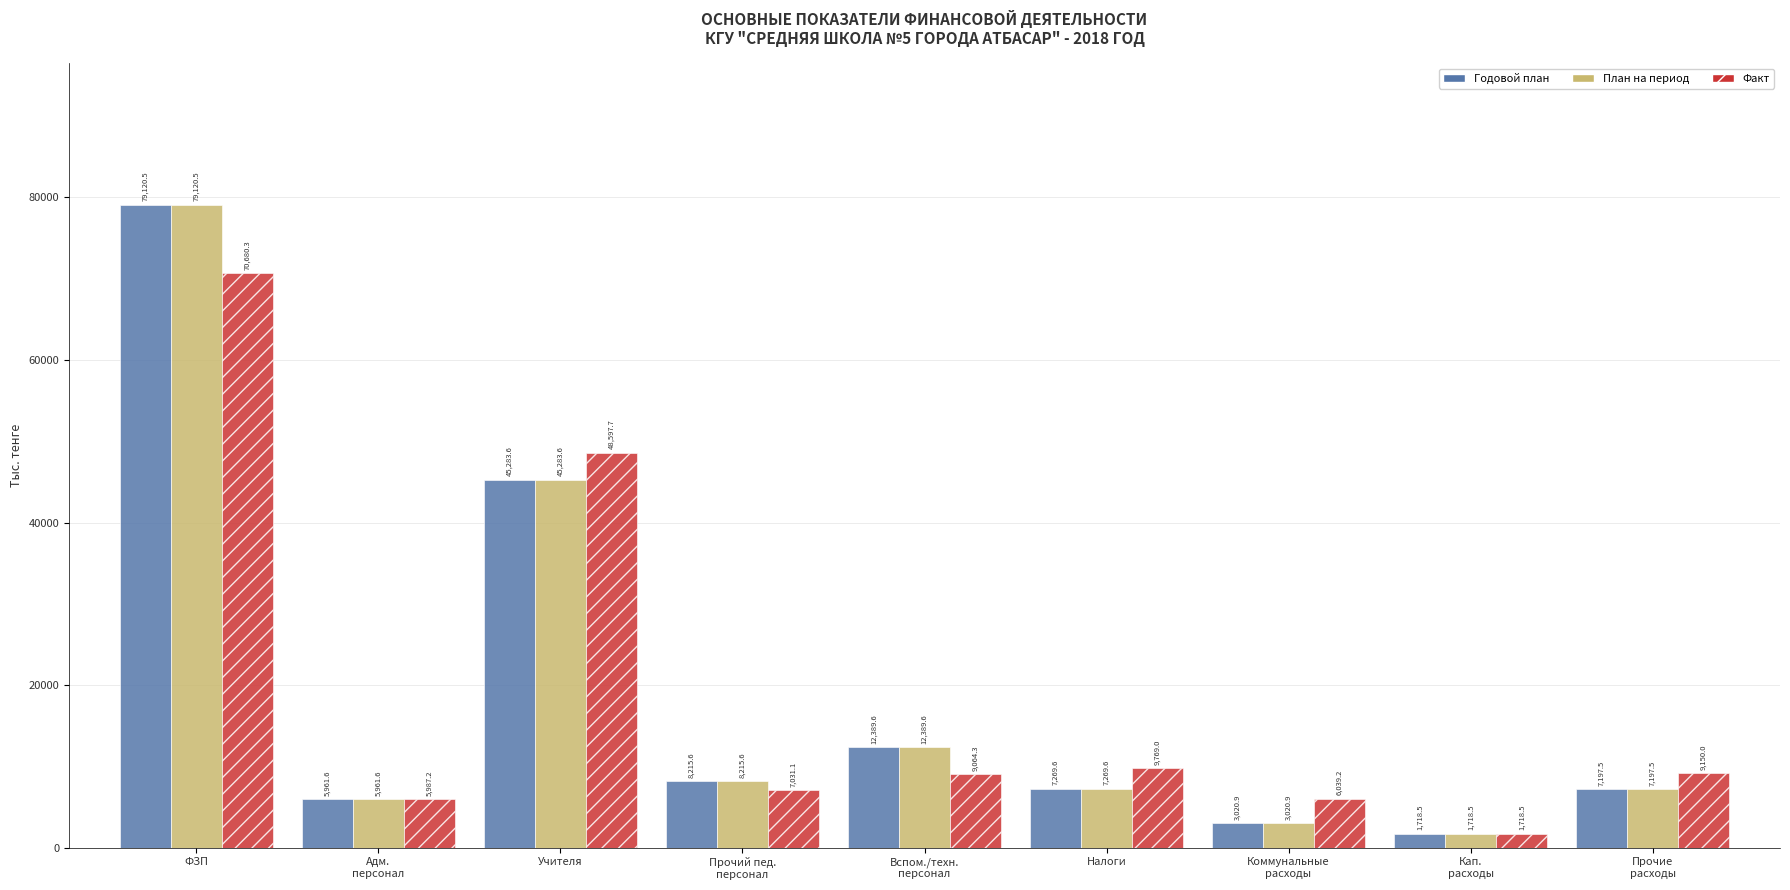

Reading left to right, extract all data points from this chart.

Годовой план: 79120.5	5961.6	45283.6	8215.6	12389.6	7269.6	3020.9	1718.5	7197.5
План на период: 79120.5	5961.6	45283.6	8215.6	12389.6	7269.6	3020.9	1718.5	7197.5
Факт: 70680.3	5987.2	48597.7	7031.1	9064.3	9769.0	6039.2	1718.5	9150.0